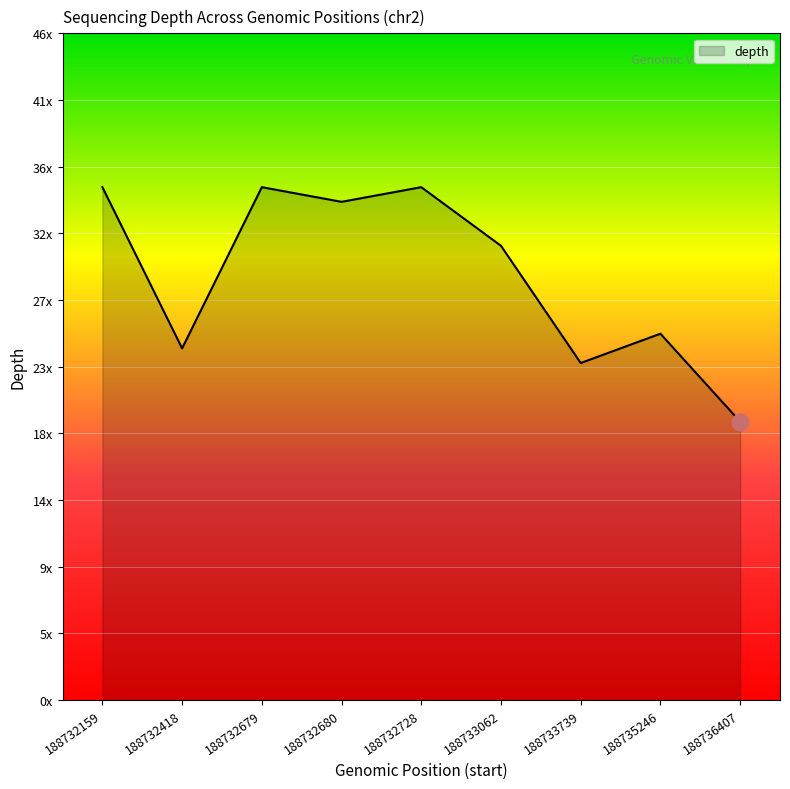

Where is the data nearest to the value 27?

188735246